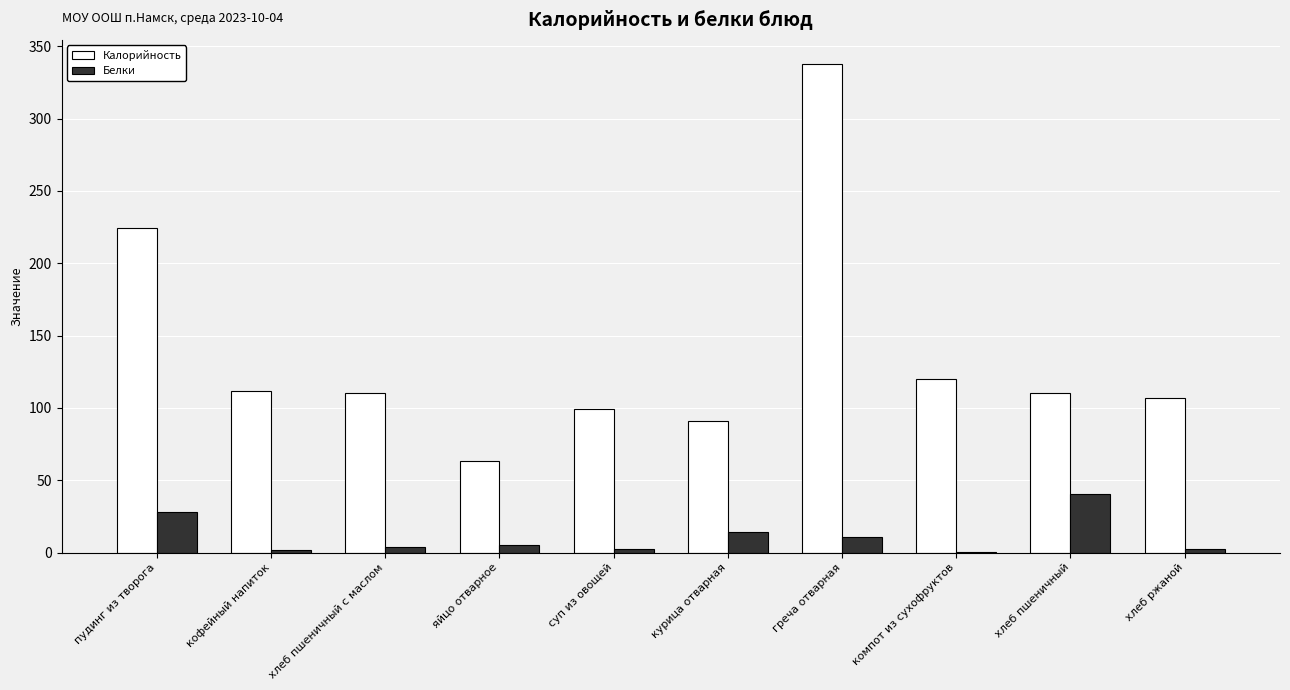

Is the value of Калорийность at курица отварная greater than the value of Белки at хлеб ржаной?

Yes